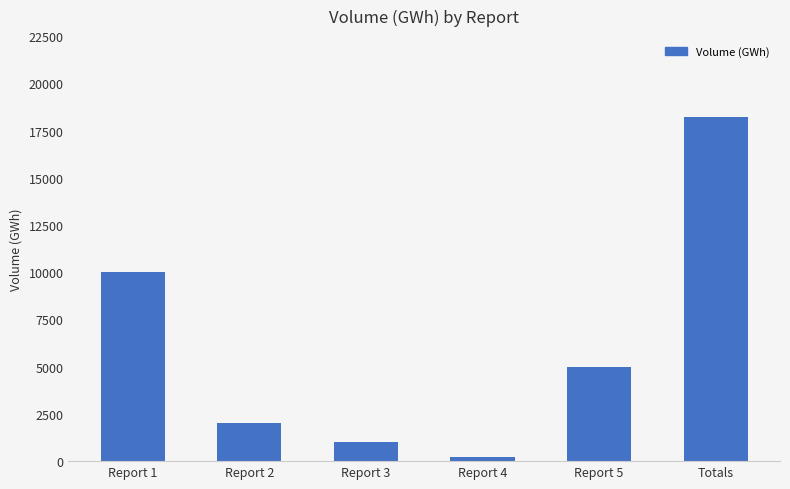

What is the difference between the maximum and minimum values?

18000